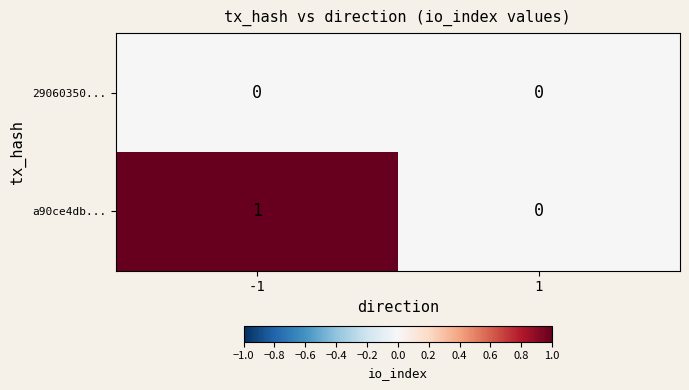

List the labels in order of a90ce4db... value, largest first.

-1, 1